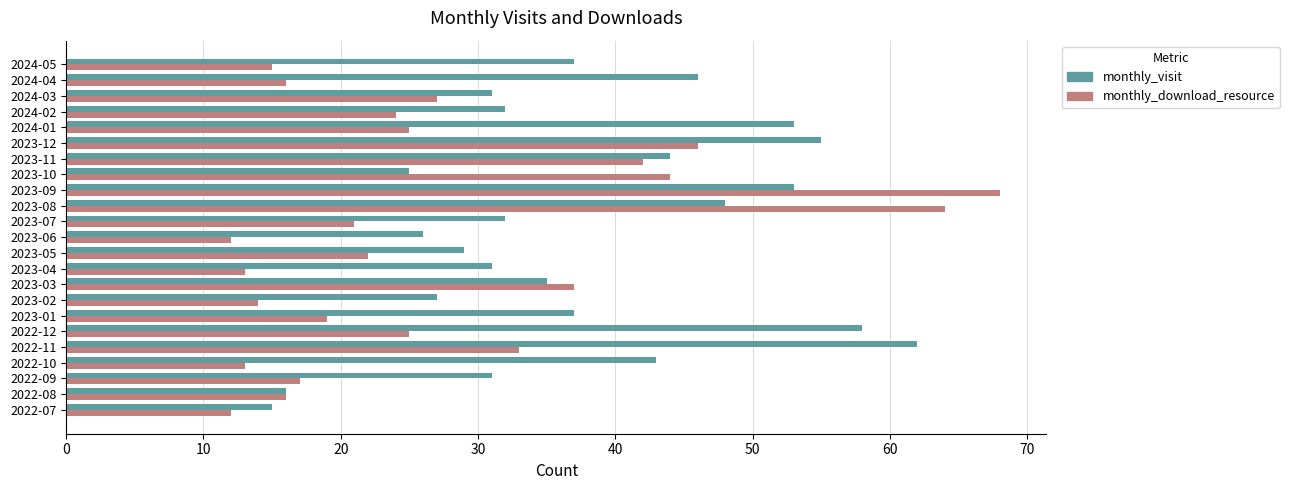

What is the average value of the monthly_download_resource series?

27